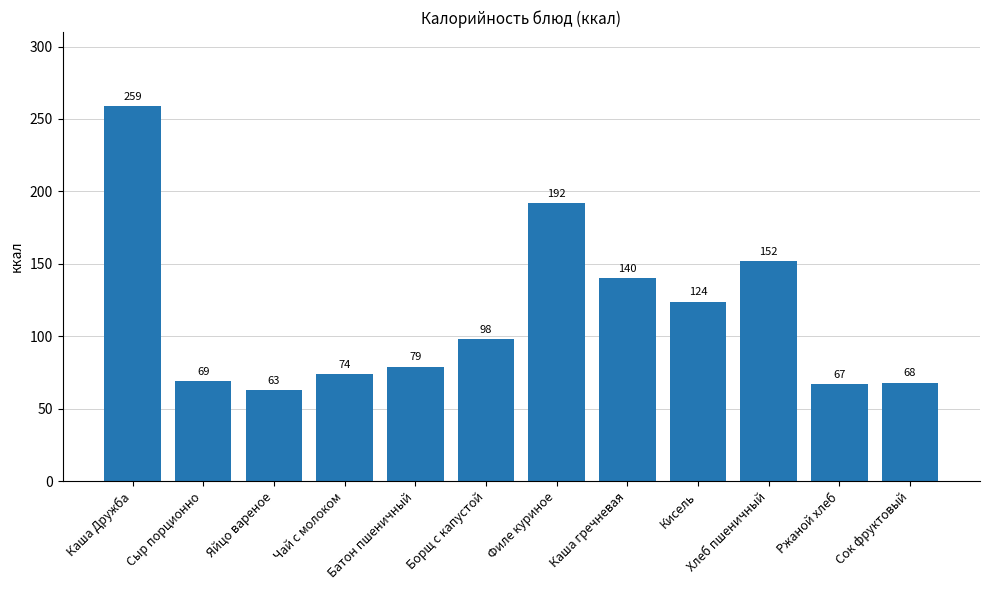

Count the number of categories in the chart.

12